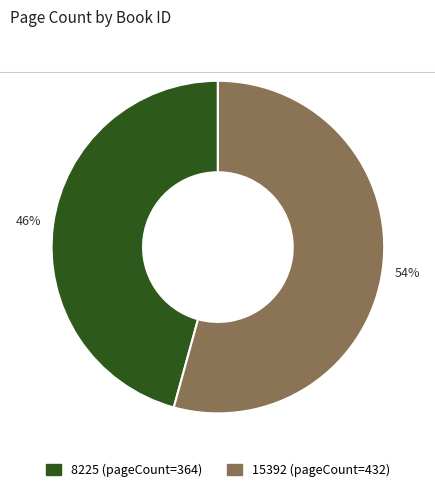

The 15392 slice represents 54% of the pie. True or false?

True